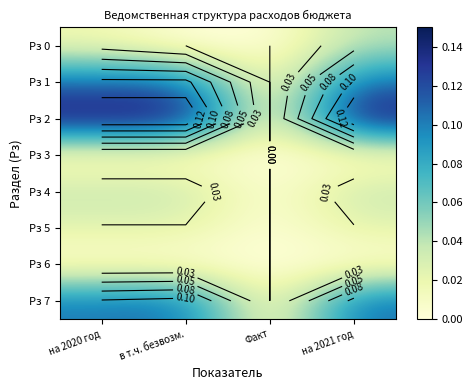

What is the highest value of the Рз 2 series?

0.1